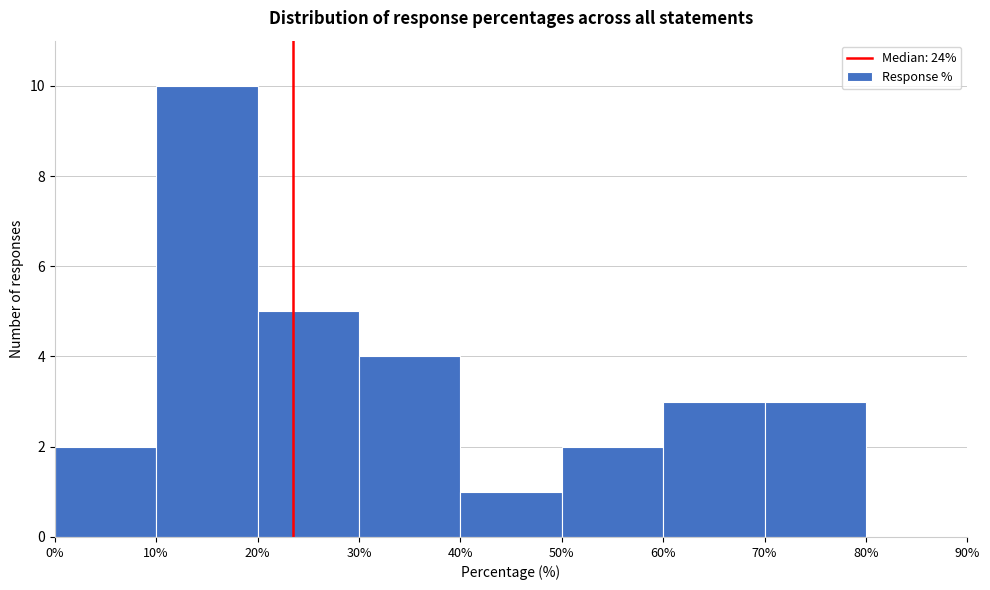

Over which range of the x-axis is the bar tallest?

10% to 20%